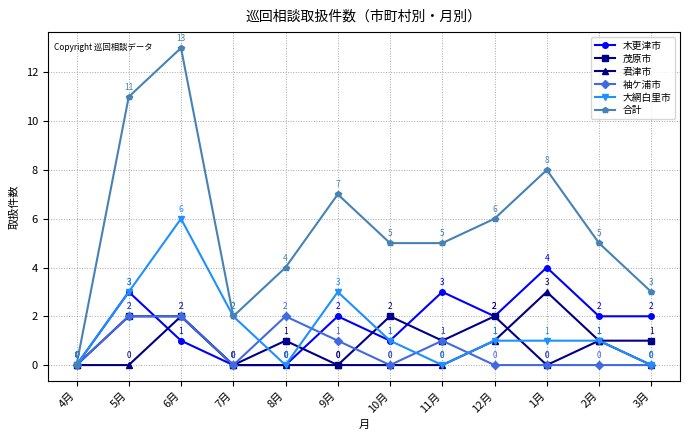

Which series has the largest range (max minus min)?

合計